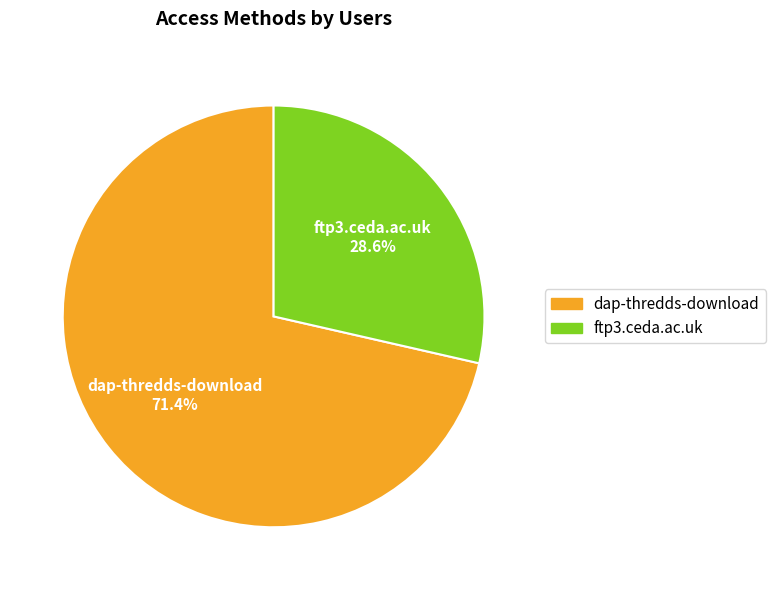

To the nearest percent, what is the combined percentage of dap-thredds-download and ftp3.ceda.ac.uk?

100%